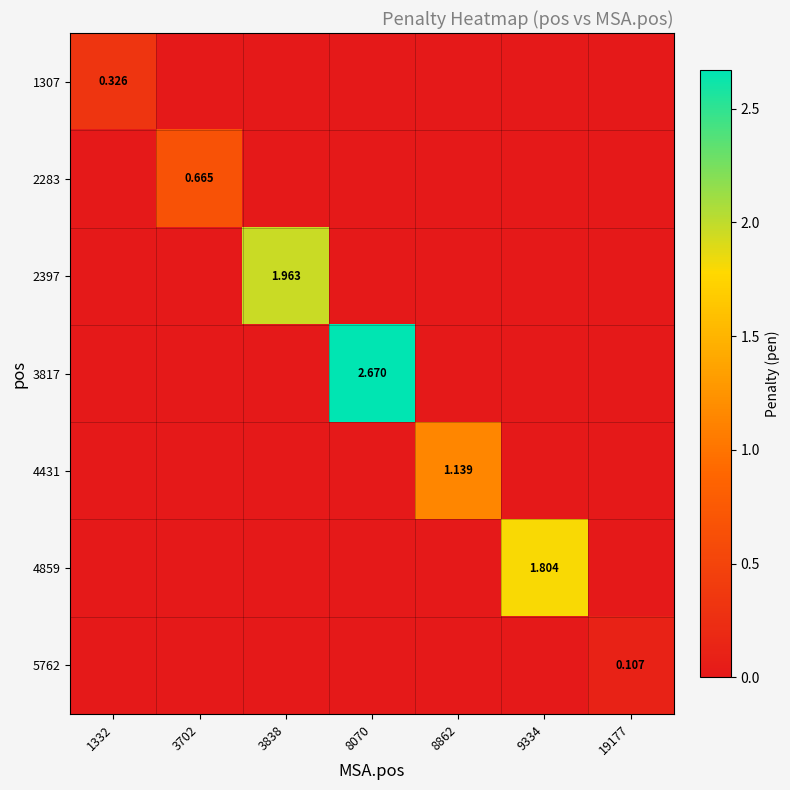

Count the 4859 values in the range 0 to 1.

6